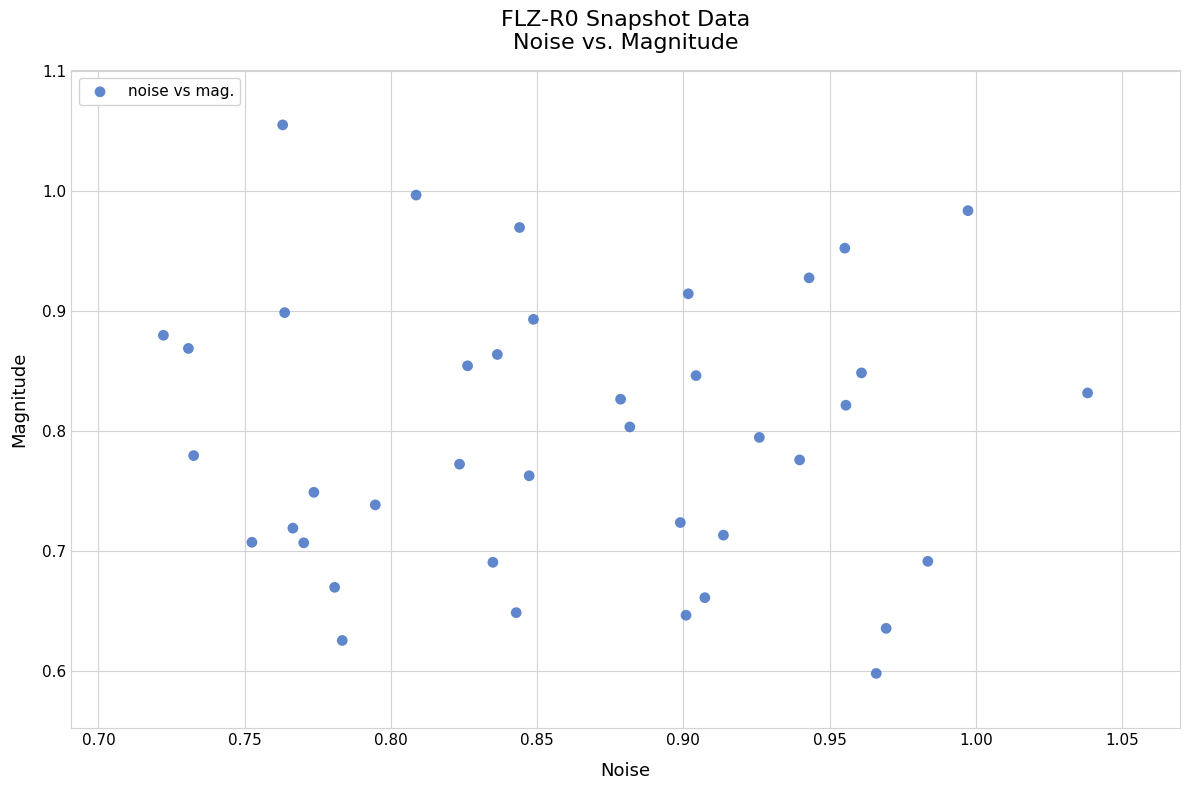

What is the range of Y values (max minus min)?

0.5